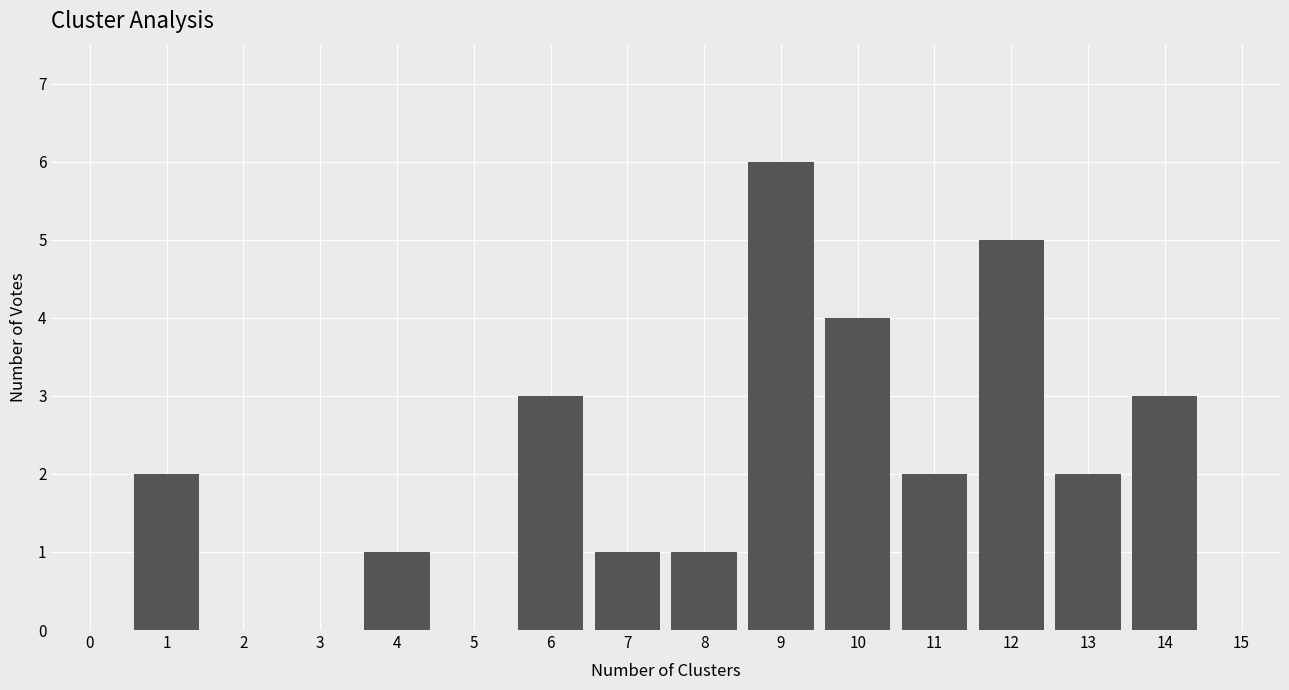

Reading left to right, what are all the values shown in this chart?

0=0	1=2	2=0	3=0	4=1	5=0	6=3	7=1	8=1	9=6	10=4	11=2	12=5	13=2	14=3	15=0